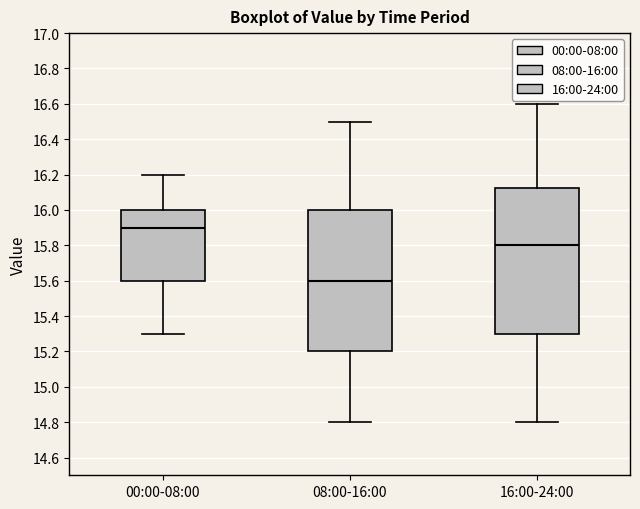

Where is the lower edge of the box for 00:00-08:00 on the y-axis? The values are not printed on the chart, so give them approximately, as read against the axis.

15.60